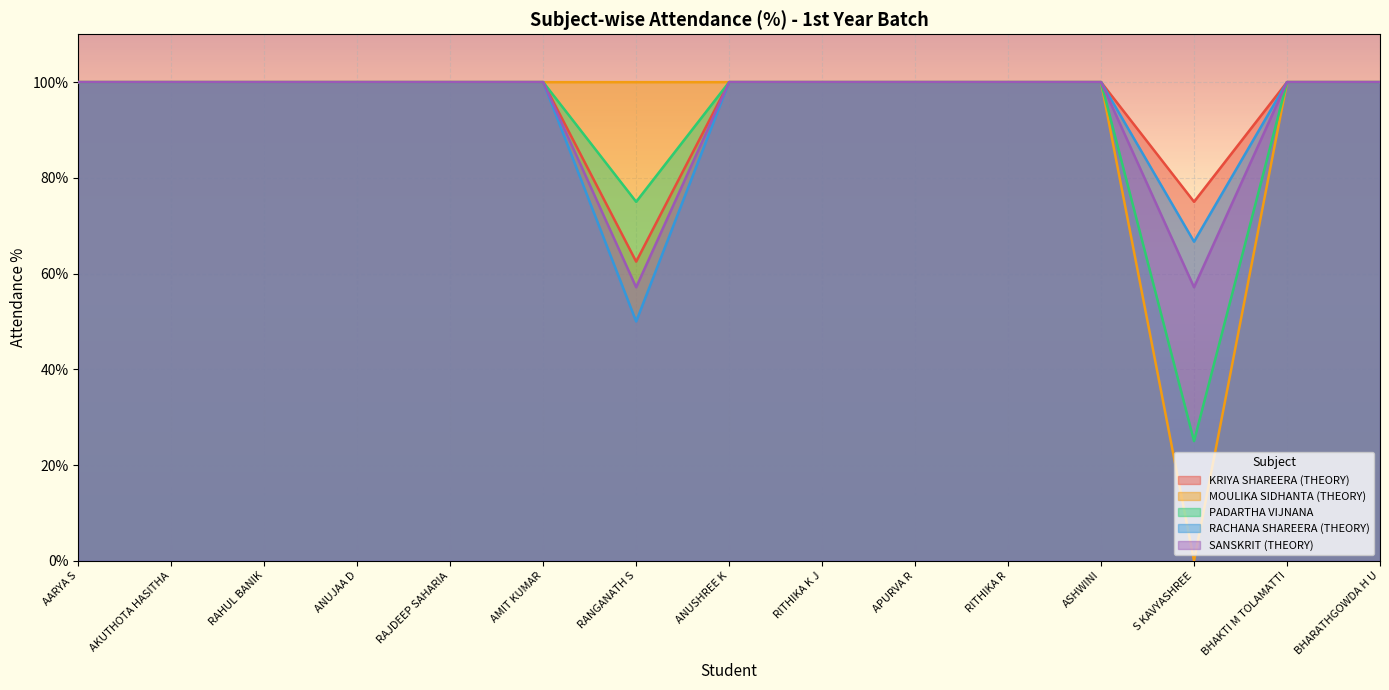

Which series has the widest spread of values?

MOULIKA SIDHANTA (THEORY)